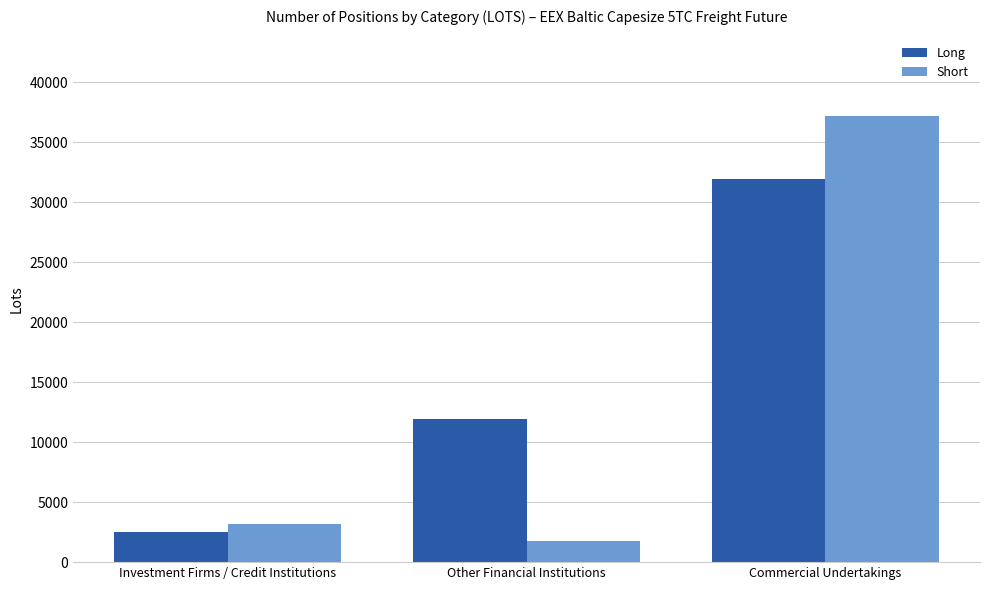

How many data points in Short are less than 3152?

1